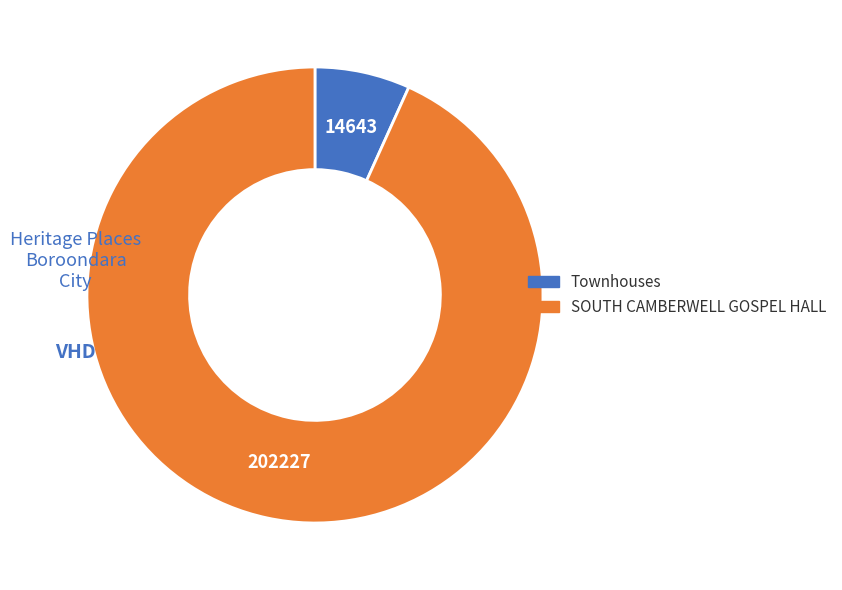

What is the smallest slice in the pie chart?

Townhouses